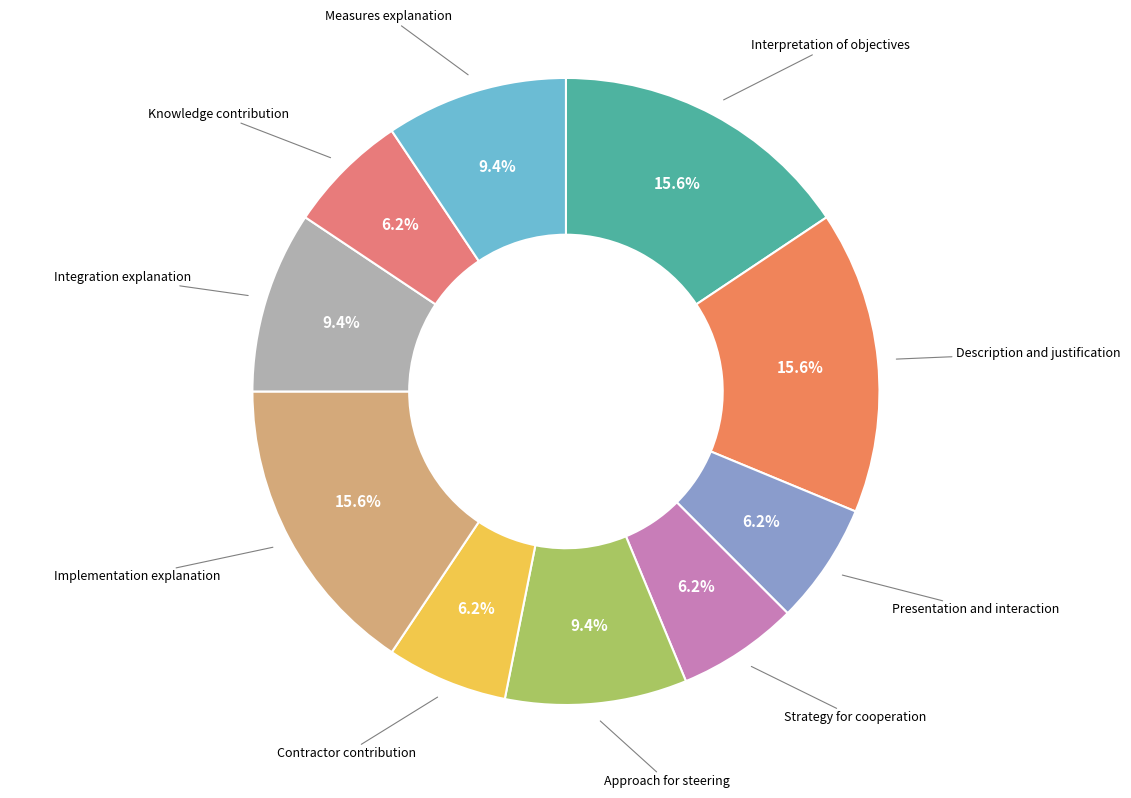

What percentage is the Description and justification slice, to the nearest percent?

16%